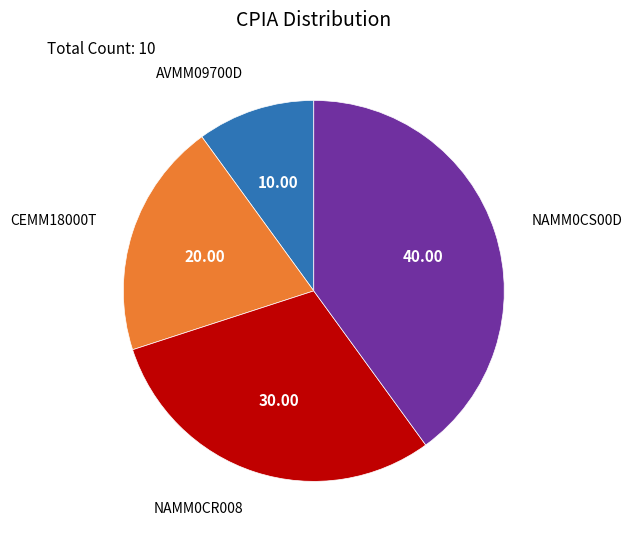

How many slices are in this pie chart?

4